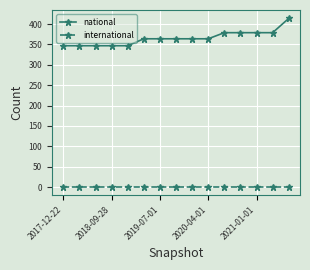

Which series has the largest total across all categories?

national